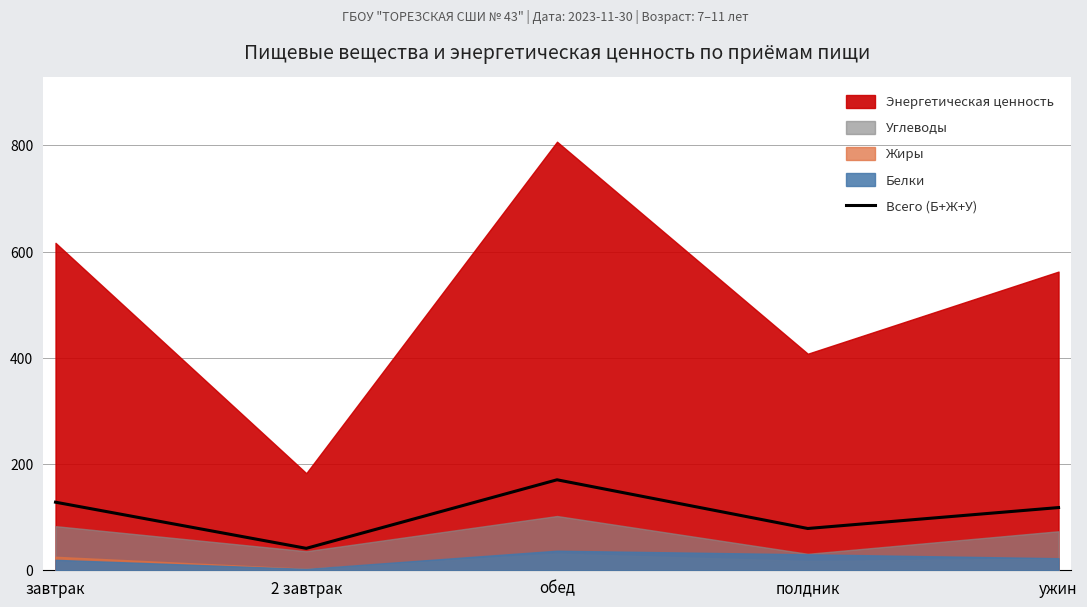

What is the difference between the maximum and minimum values?

129.1